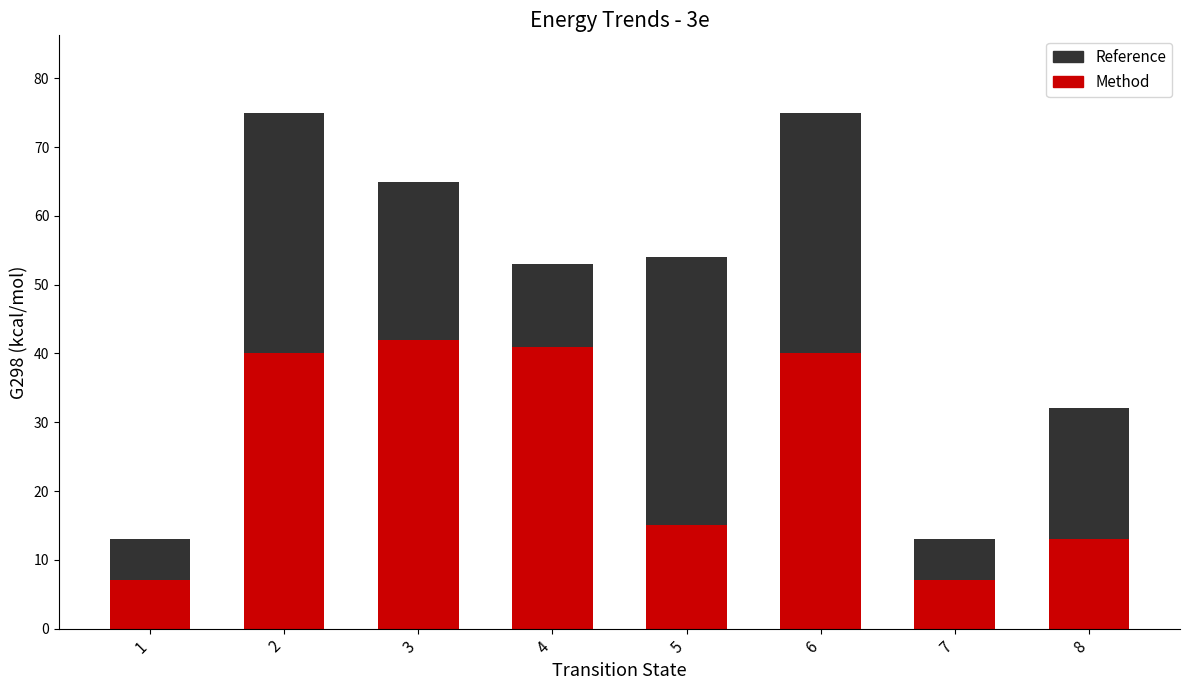

Count the number of categories in the chart.

8